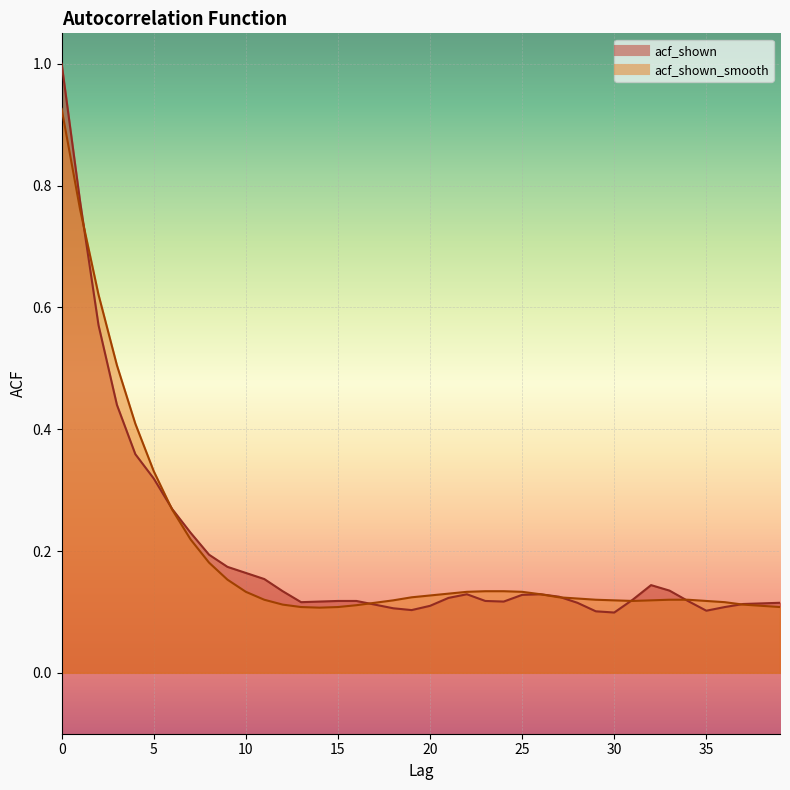

Where do acf_shown and acf_shown_smooth first cross each other?

1 and 2